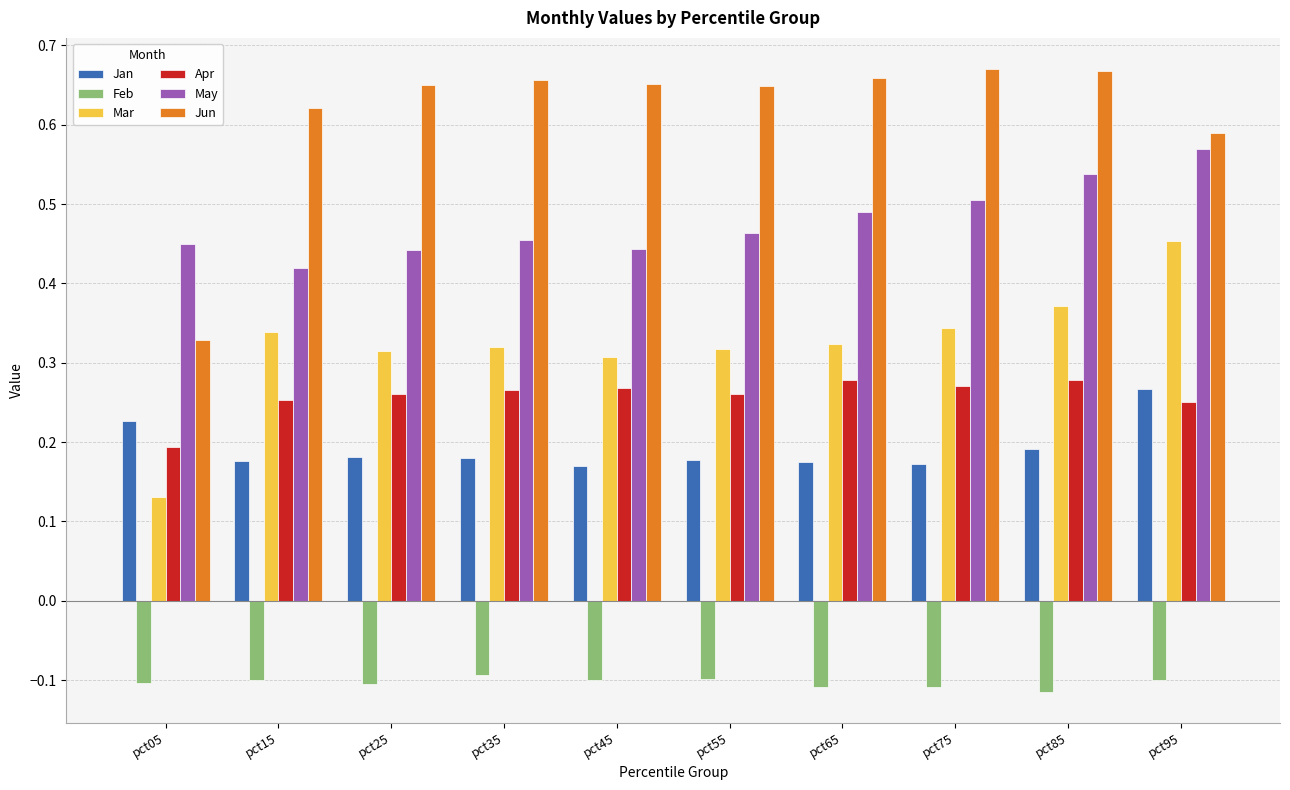

Is the value of Jan at pct15 greater than the value of Mar at pct15?

No